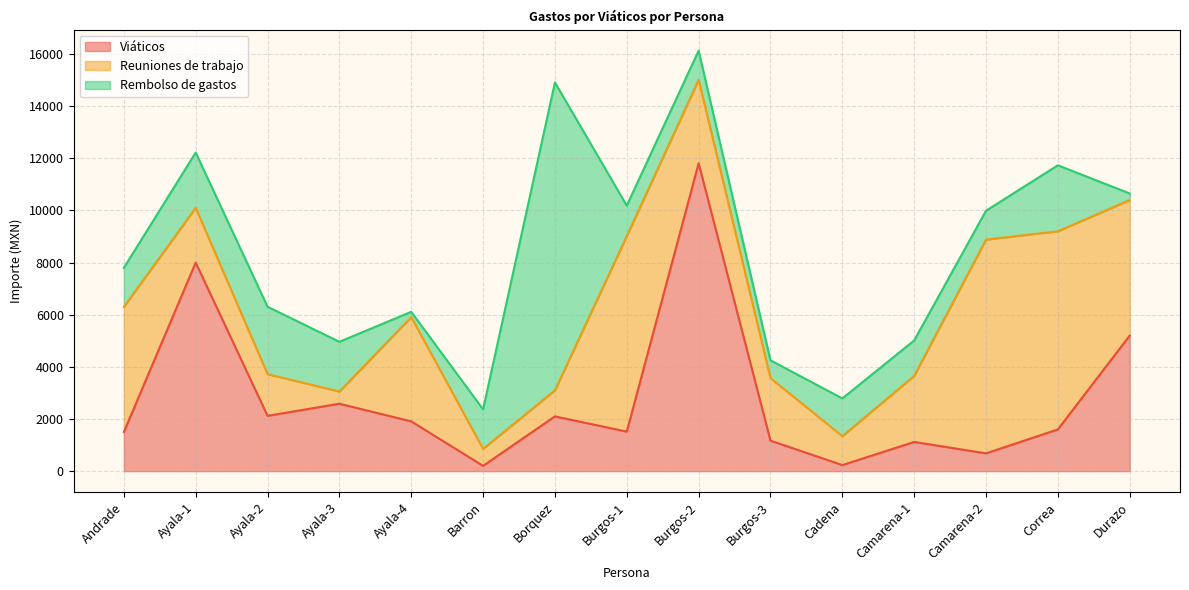

What is the minimum value shown in the chart?

203.0